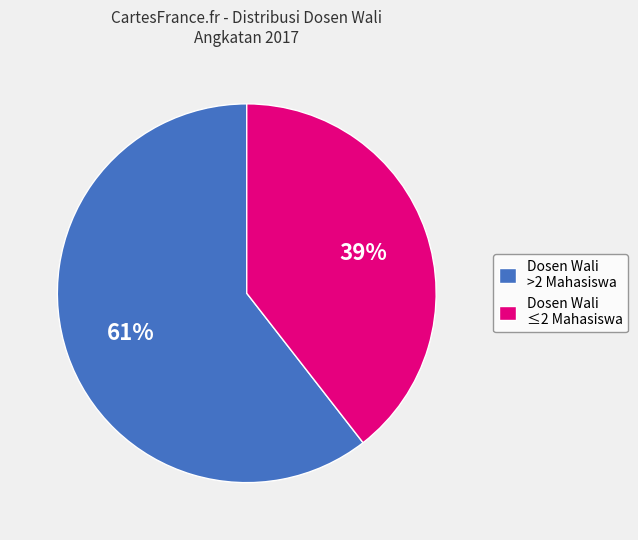

Do Dosen Wali ≤2 Mahasiswa and Dosen Wali >2 Mahasiswa together represent more than half of the pie?

Yes